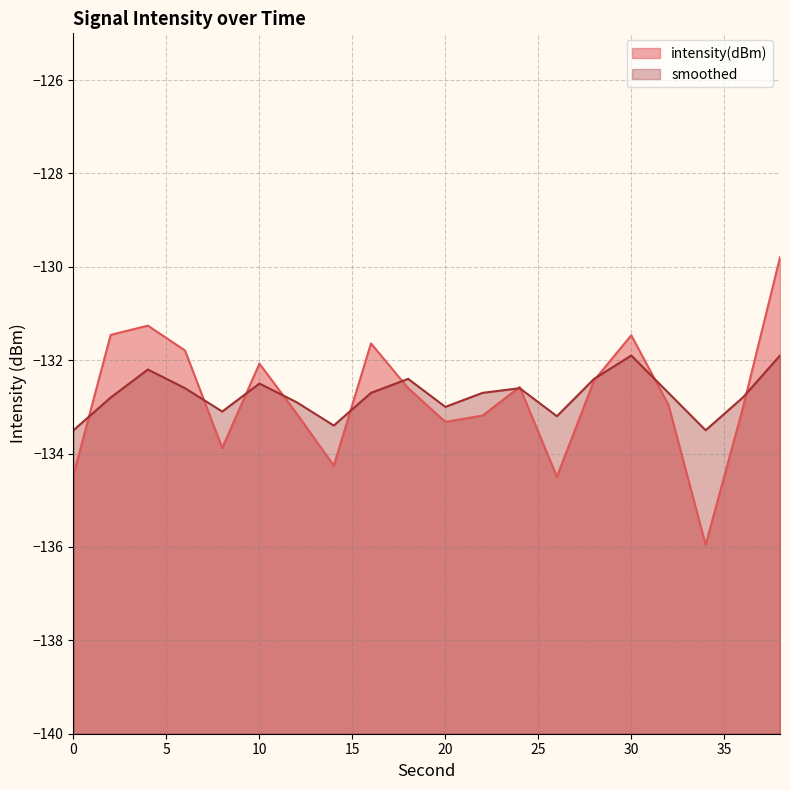

How many distinct data groups are displayed?

2